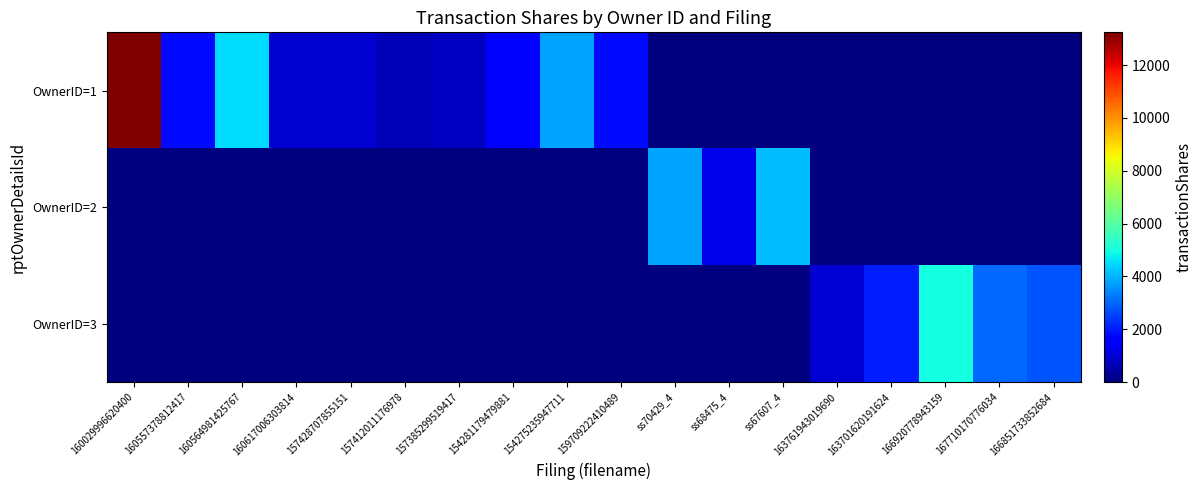

Reading left to right, list all the values displayed in this chart.

OwnerID=1: 160029996620400=13239	160557378812417=1799	160564981425767=4528	160617006303814=982	157428707855151=960	157412011176978=660	157385299519417=815	154281179479881=1566	154275235947711=3785	159709222410489=1779	ss70429_4=0	ss68475_4=0	ss67607_4=0	163761943019690=0	163701620191624=0	166920778943159=0	167710170776034=0	166851733852684=0
OwnerID=2: 160029996620400=0	160557378812417=0	160564981425767=0	160617006303814=0	157428707855151=0	157412011176978=0	157385299519417=0	154281179479881=0	154275235947711=0	159709222410489=0	ss70429_4=3800	ss68475_4=1269	ss67607_4=4113	163761943019690=0	163701620191624=0	166920778943159=0	167710170776034=0	166851733852684=0
OwnerID=3: 160029996620400=0	160557378812417=0	160564981425767=0	160617006303814=0	157428707855151=0	157412011176978=0	157385299519417=0	154281179479881=0	154275235947711=0	159709222410489=0	ss70429_4=0	ss68475_4=0	ss67607_4=0	163761943019690=1002	163701620191624=2020	166920778943159=5000	167710170776034=3000	166851733852684=2789